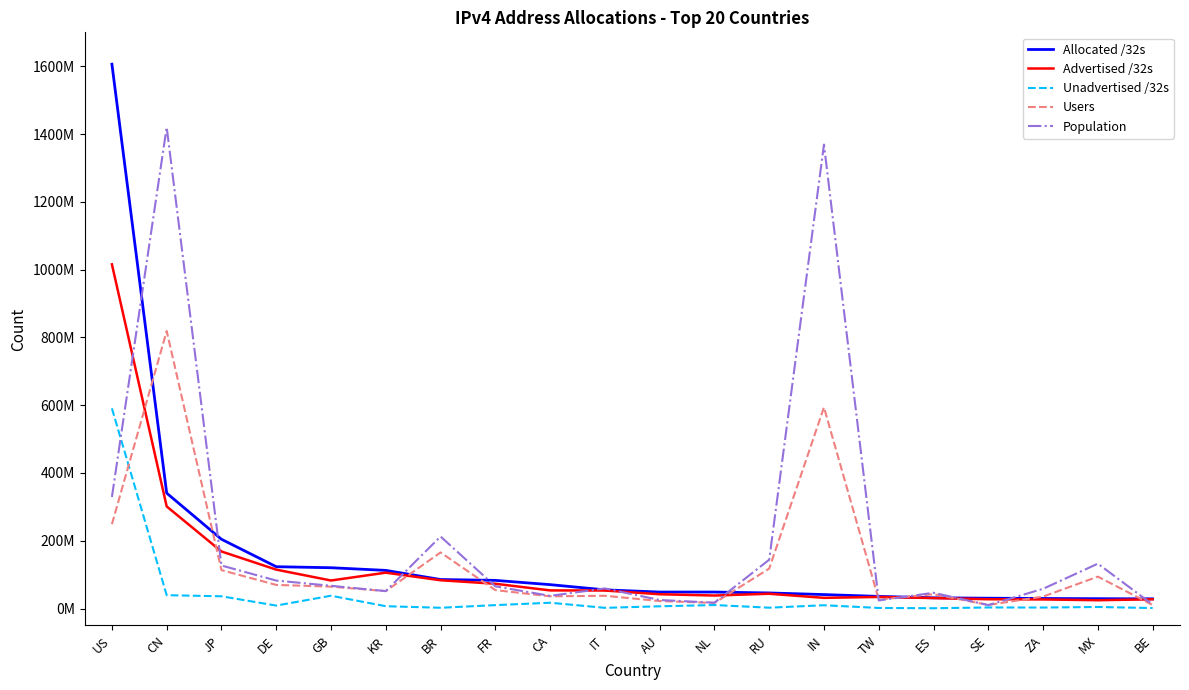

Is this an area chart (filled region under the line)?

No